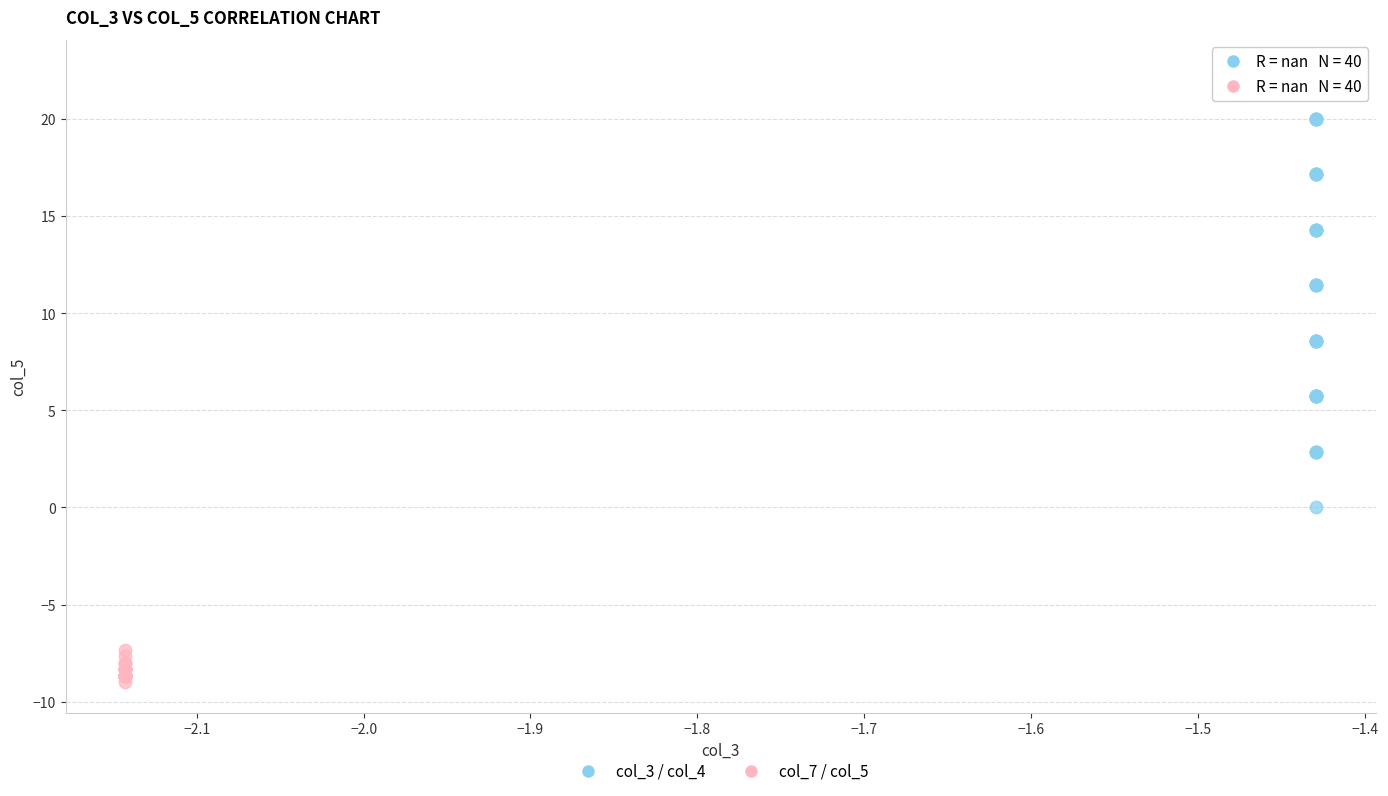

Which series has the widest spread of Y values?

col_3 / col_4